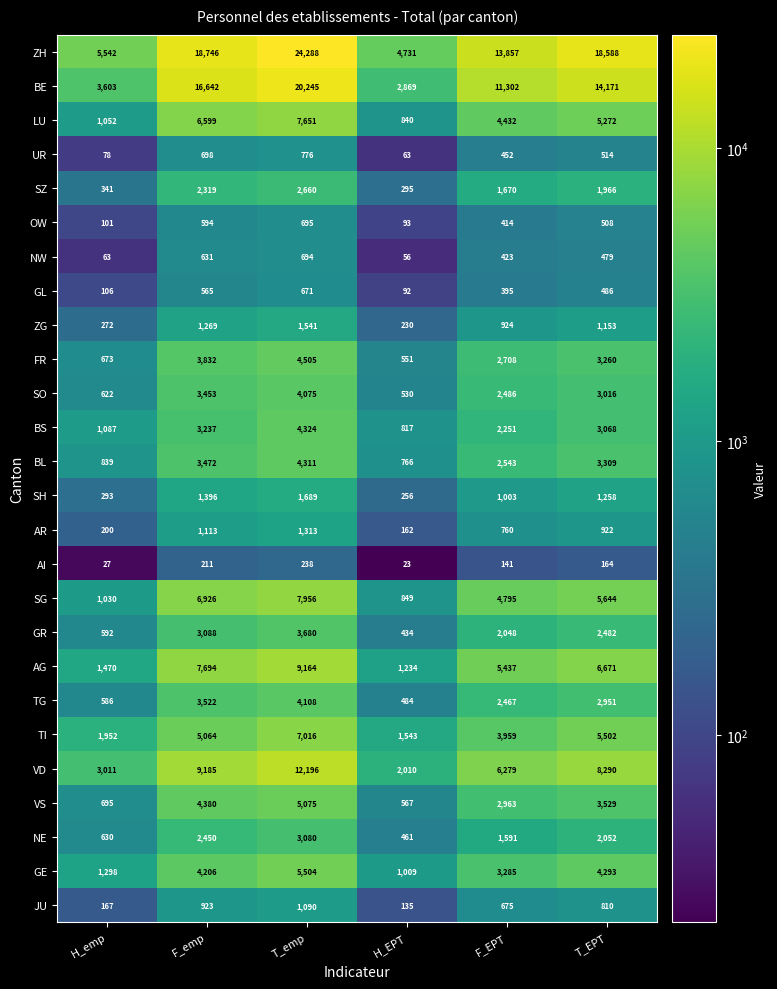

How many data points in TI are less than 5064?

3